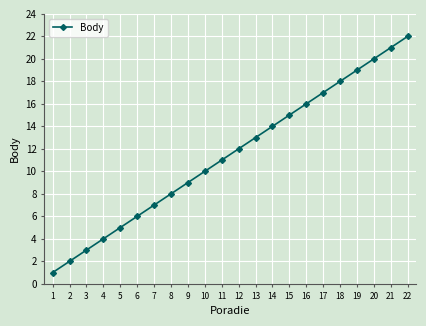

What is the difference between the maximum and minimum values?

21